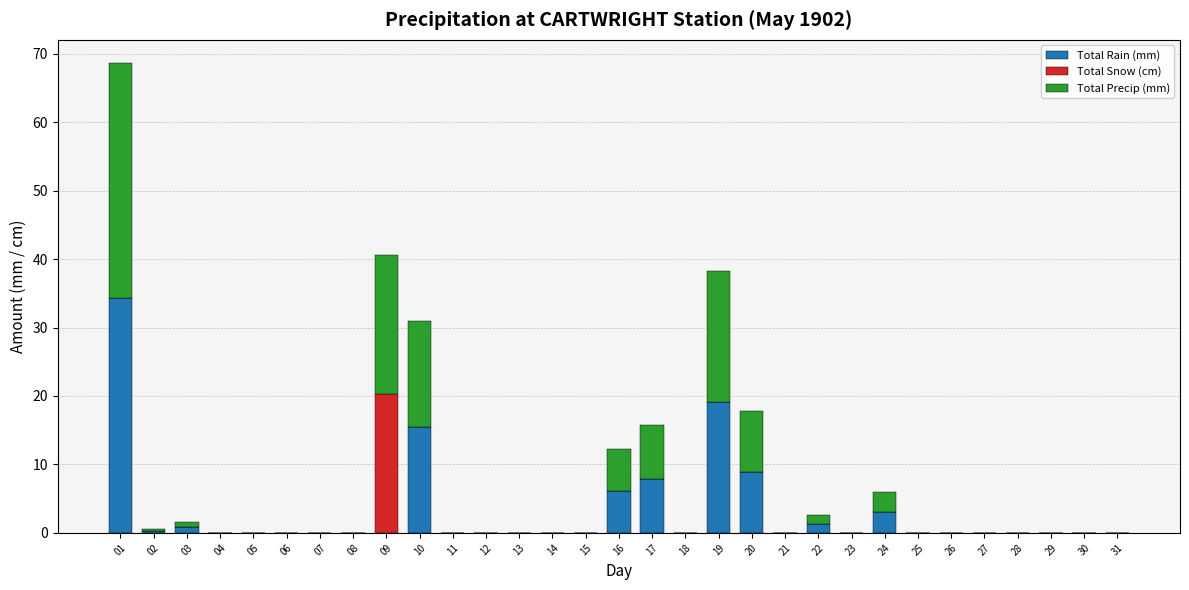

At how many categories does at least one series exceed 3?

7